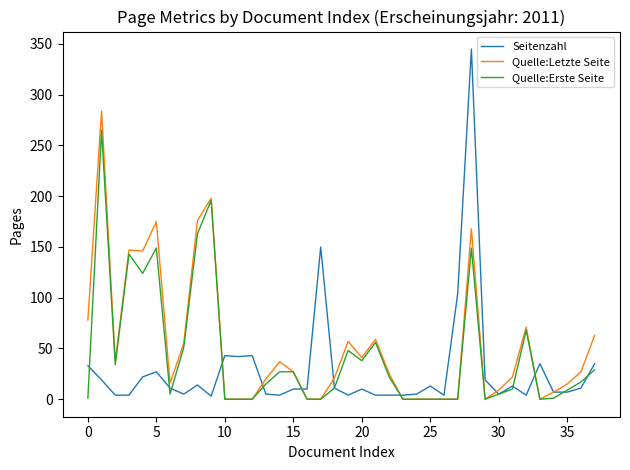

Rank the series by their maximum value, from highest to lowest.

Seitenzahl, Quelle:Letzte Seite, Quelle:Erste Seite